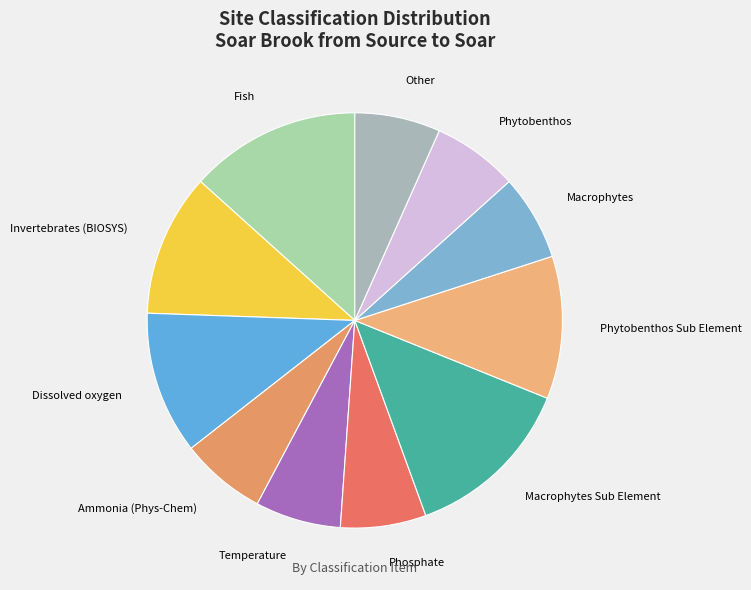

Does Dissolved oxygen represent more than half of the total?

No